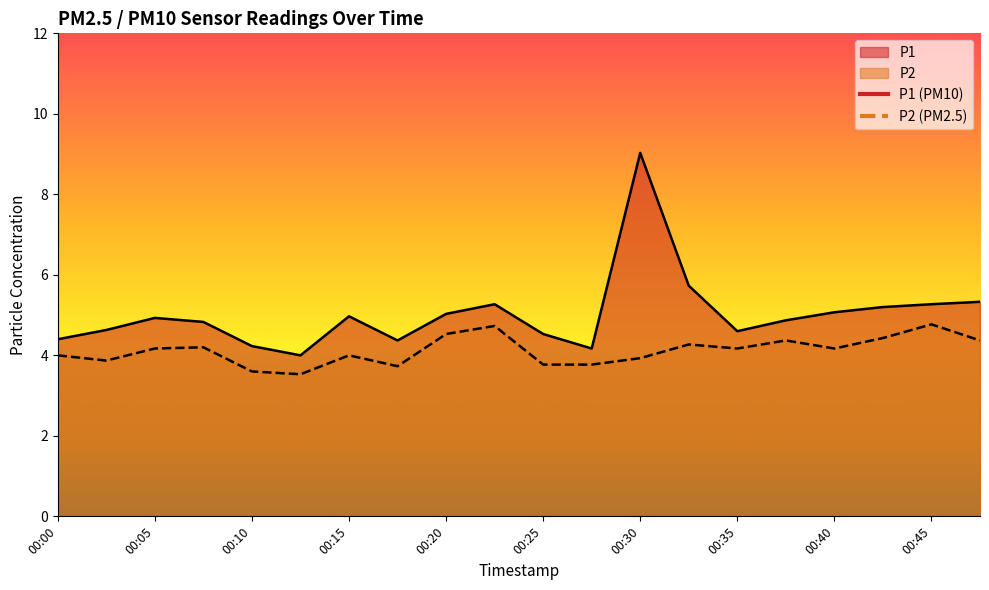

What are all the series names shown in the legend?

P1, P2